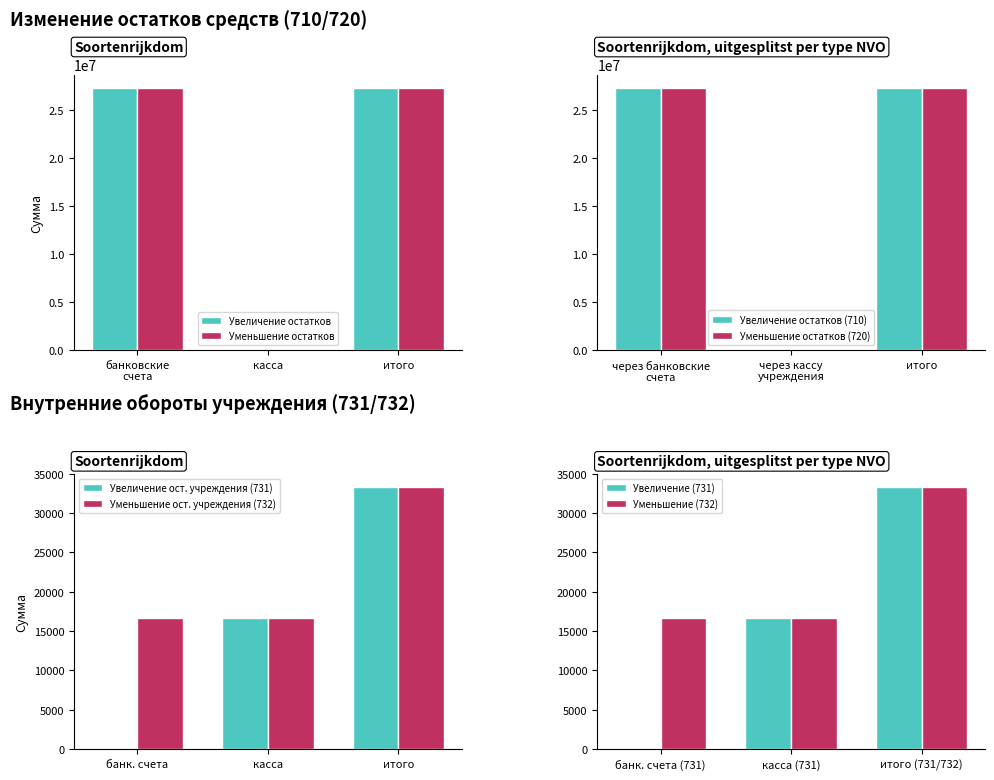

True or false: Увеличение остатков has a value of 7327673.8 at итого.

False